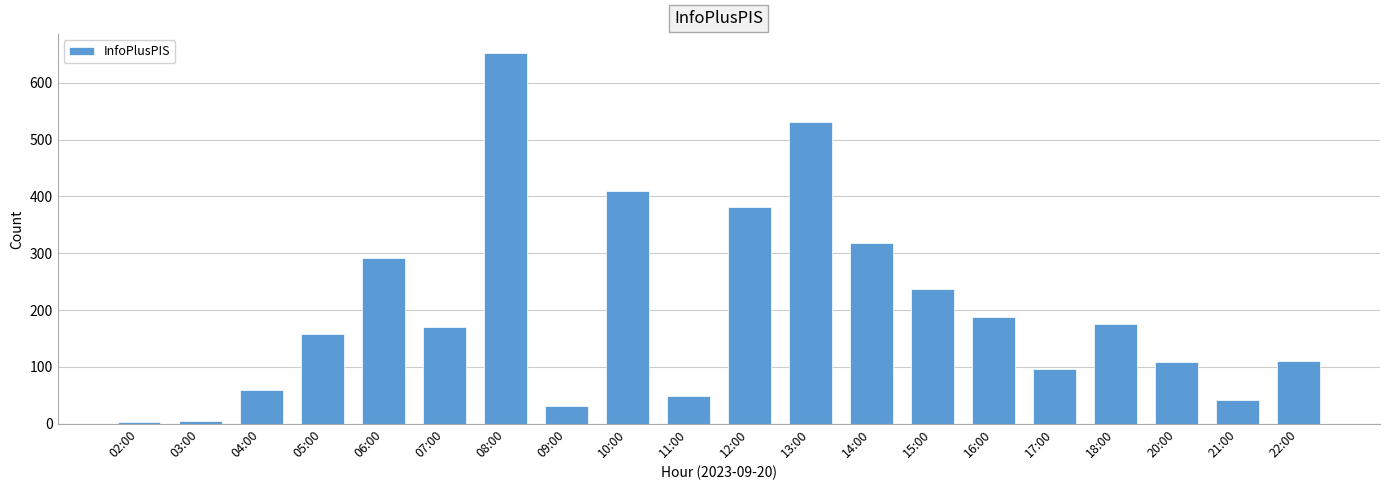

Count the number of data series in this chart.

1